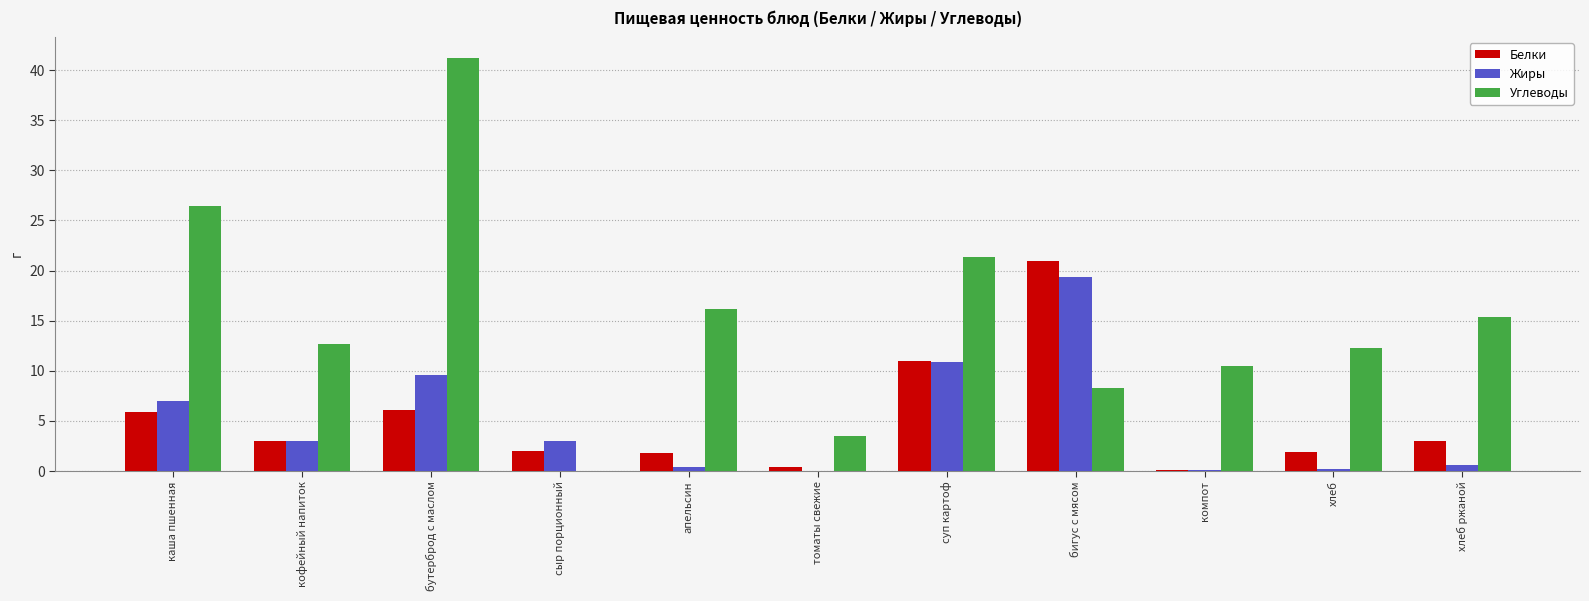

Is the value of Жиры at каша пшенная greater than the value of Углеводы at суп картоф?

No